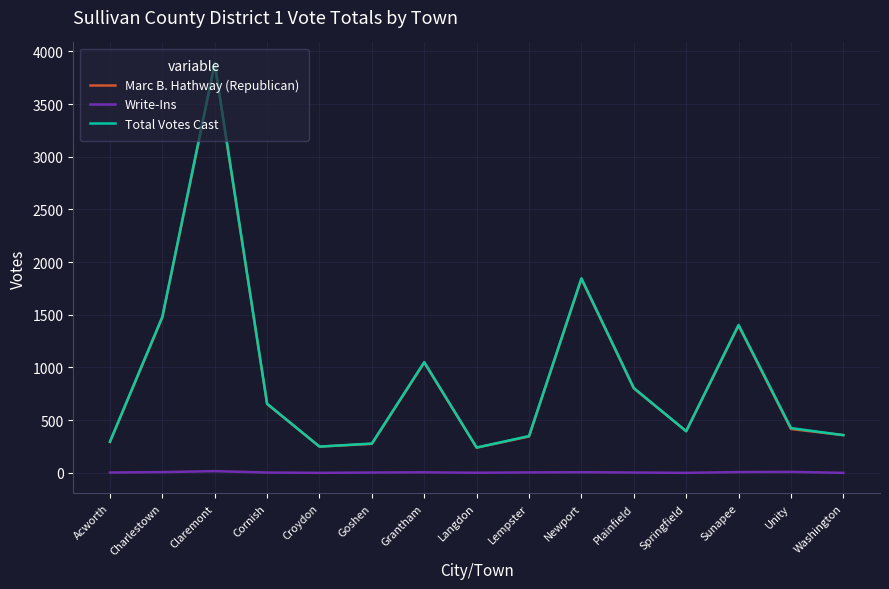

At which label does Marc B. Hathway (Republican) reach its peak?

Claremont